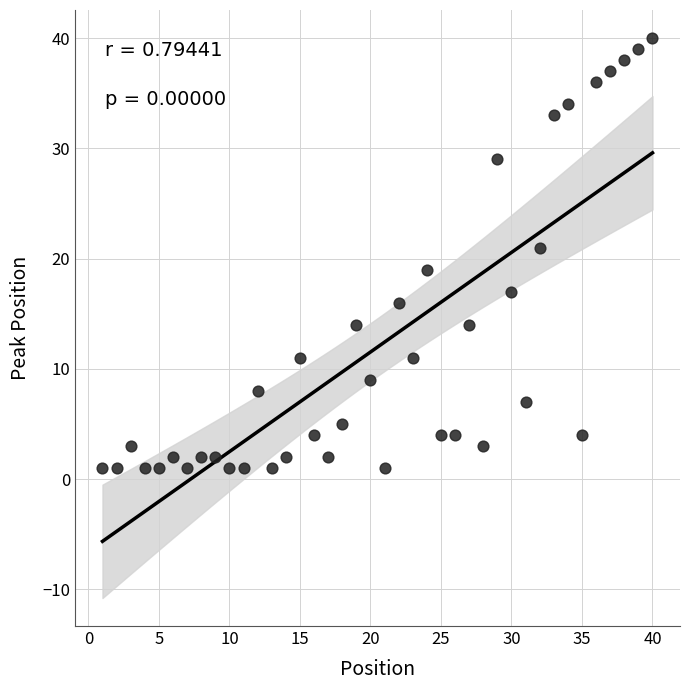

What is the range of X values (max minus min)?

39